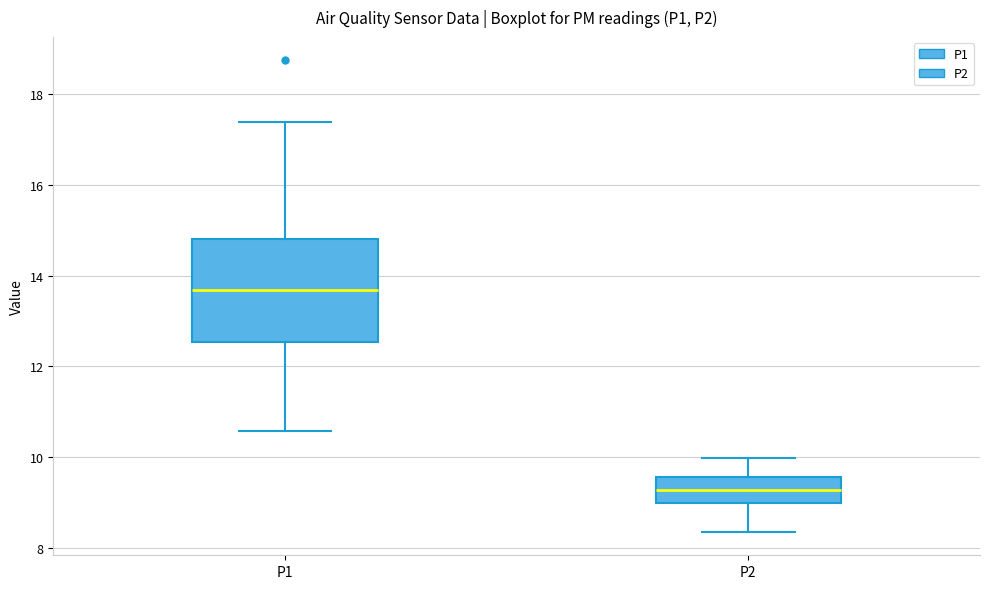

Comparing the boxes themselves (not the whiskers), which one is the tallest?

P1